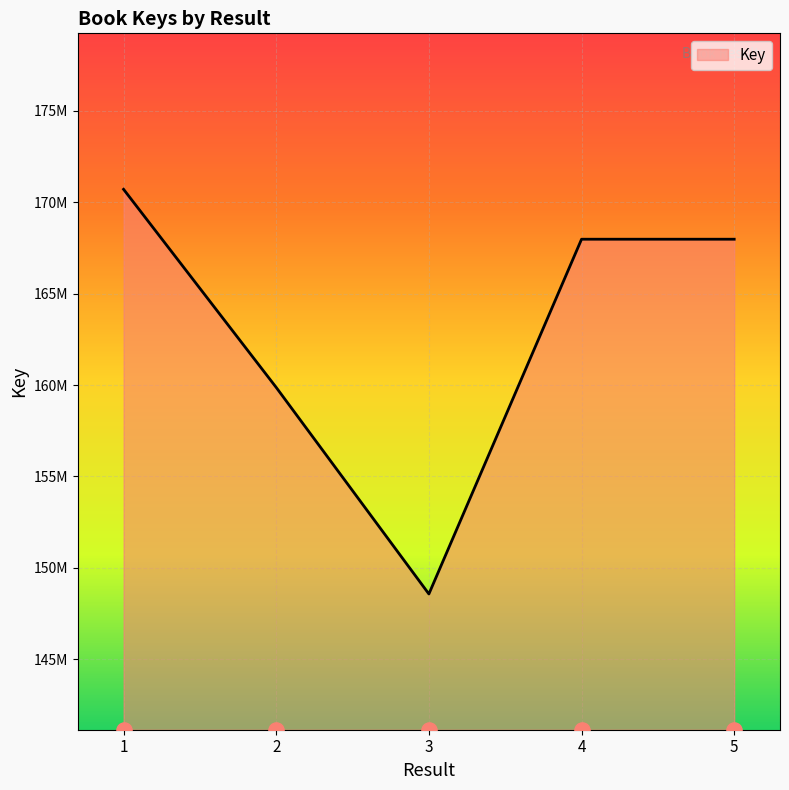

Which has a higher value, 3 or 1?

1